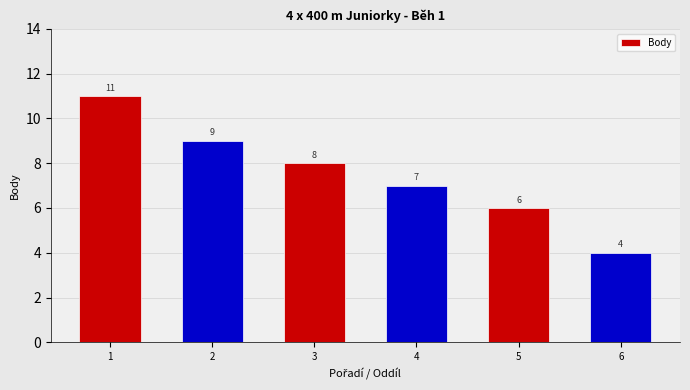

What is the difference between the second highest and second lowest values?

3